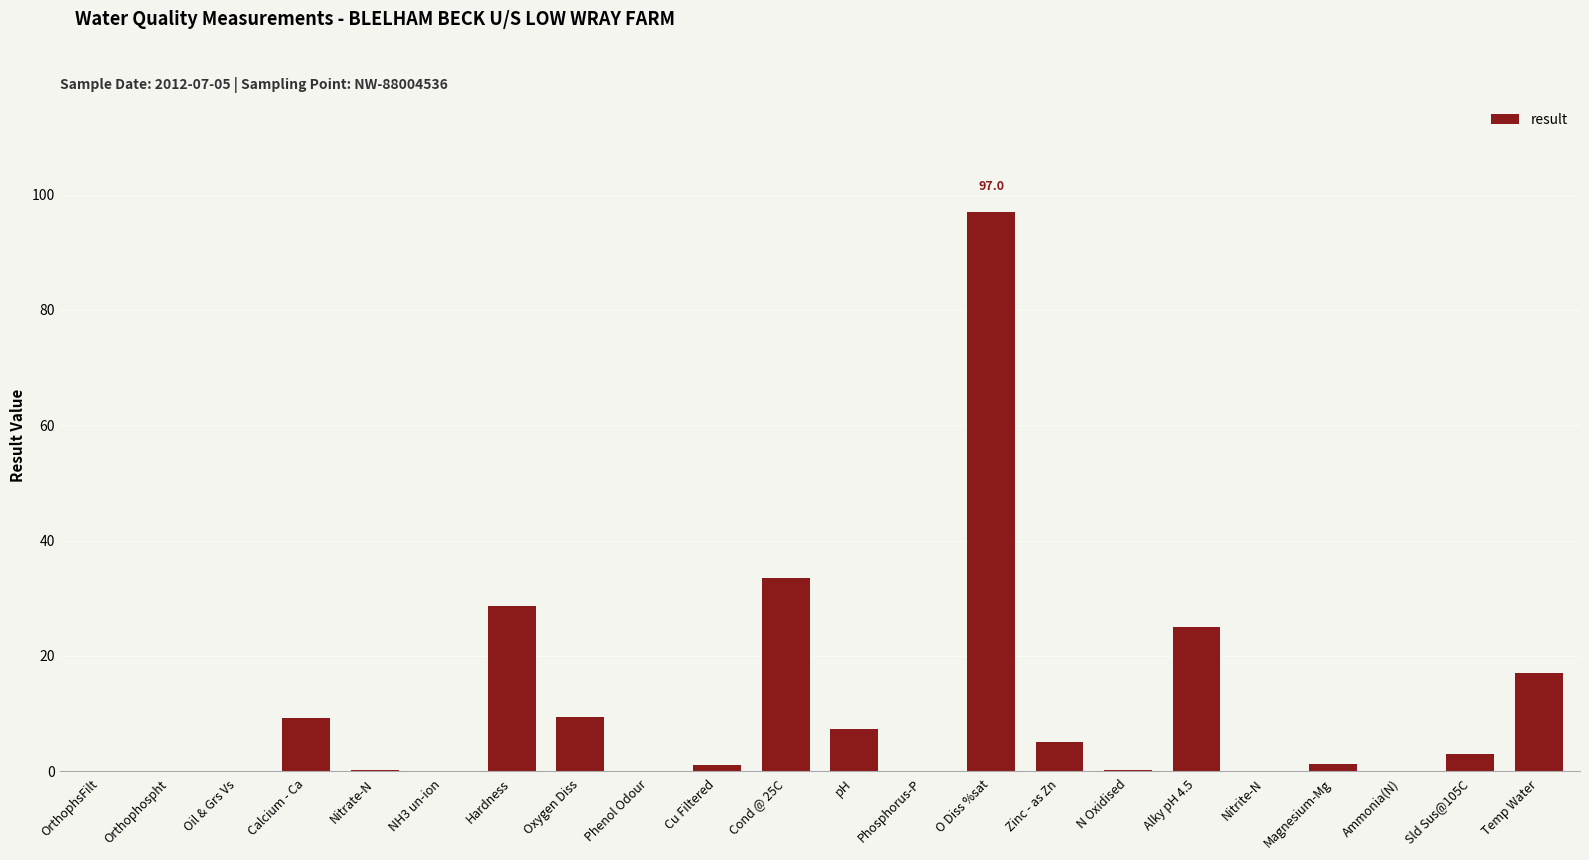

What is the average value?

10.8